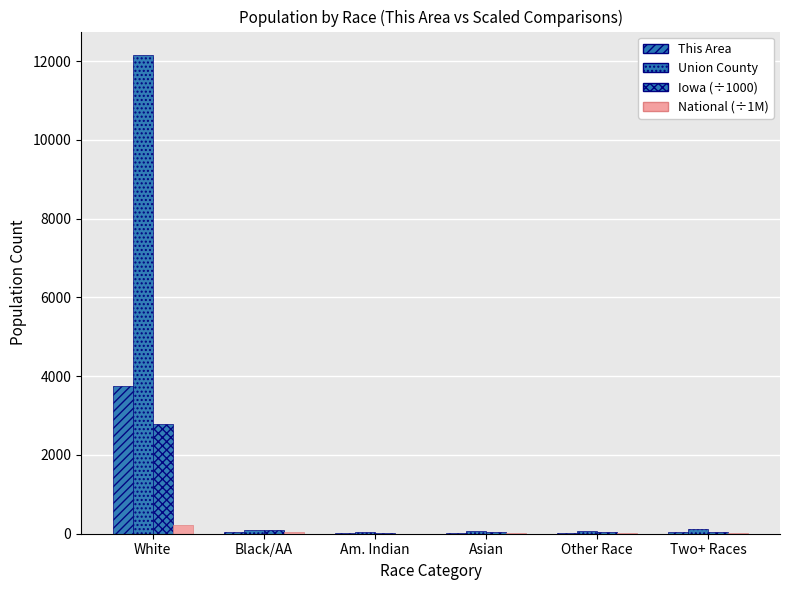

How many series are shown in this chart?

4